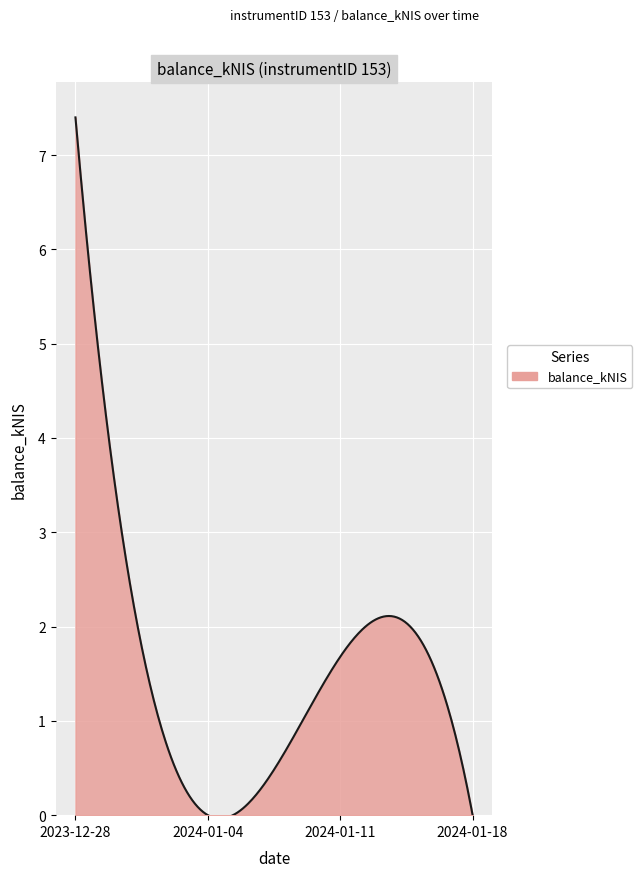

What is the average value?

1.6